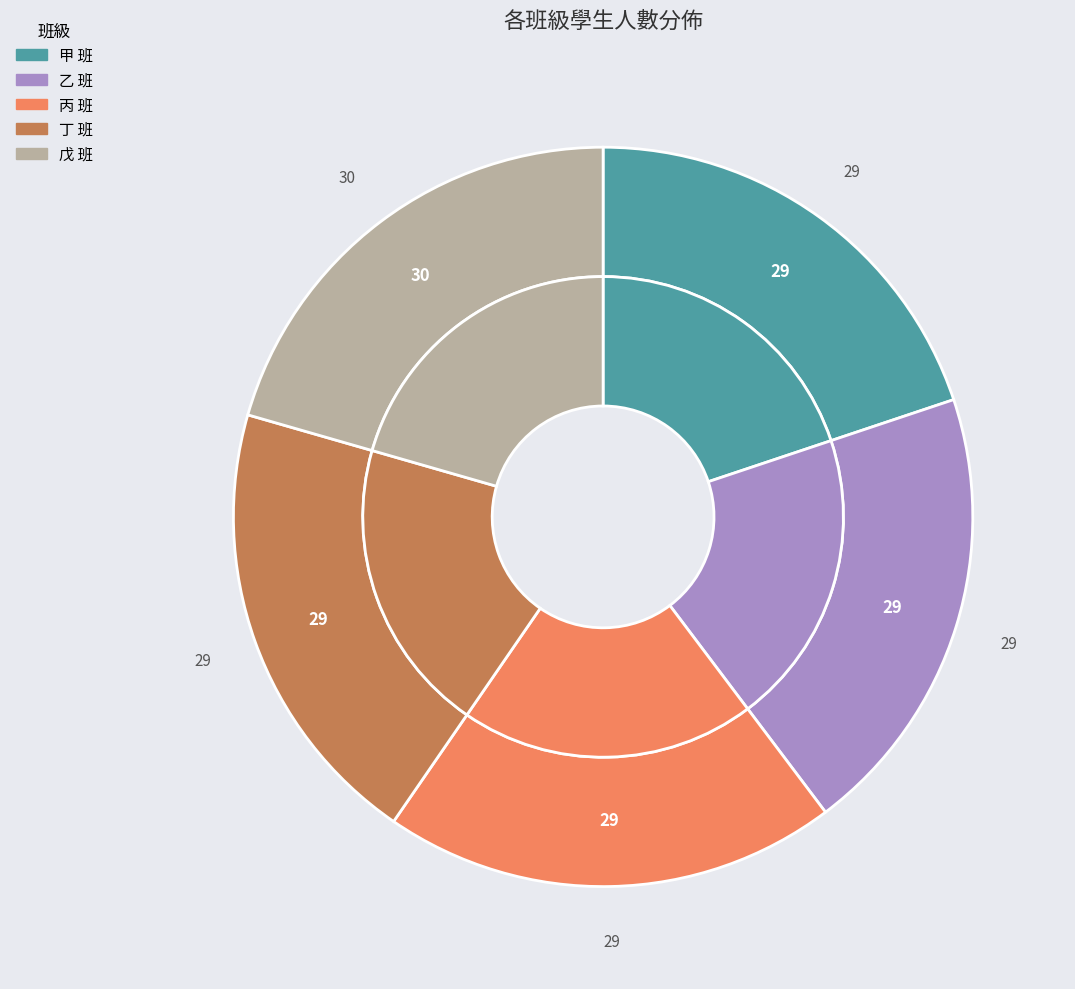

To the nearest percent, what percentage of the pie is 甲?

20%